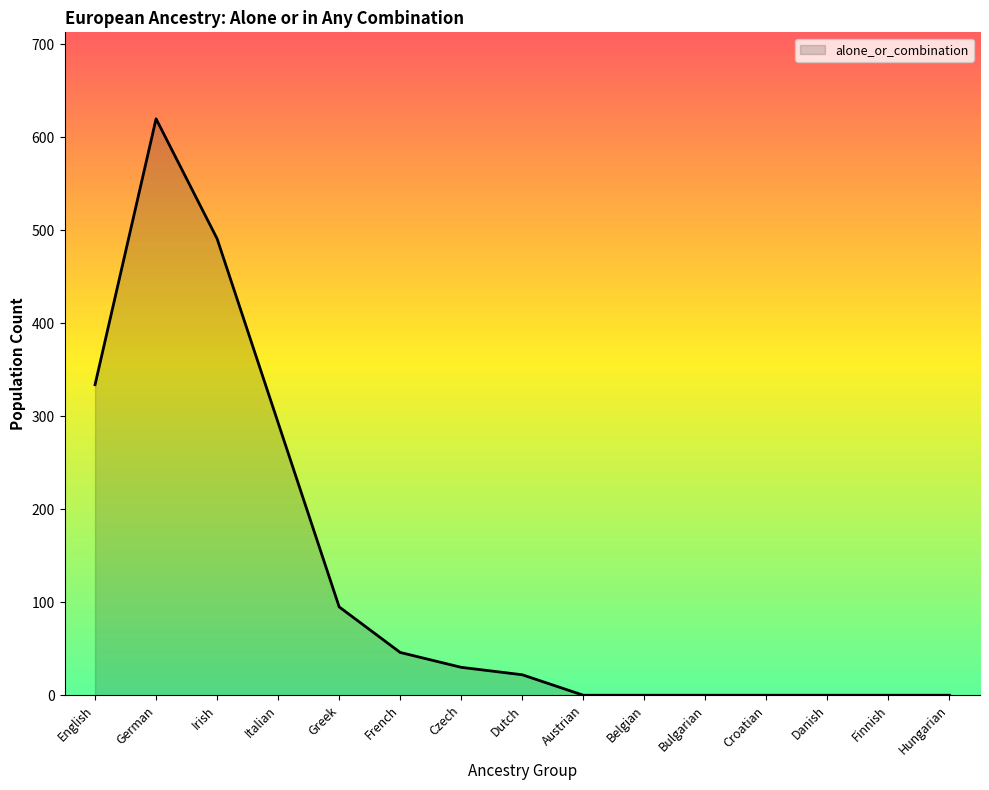

Count the number of data series in this chart.

1